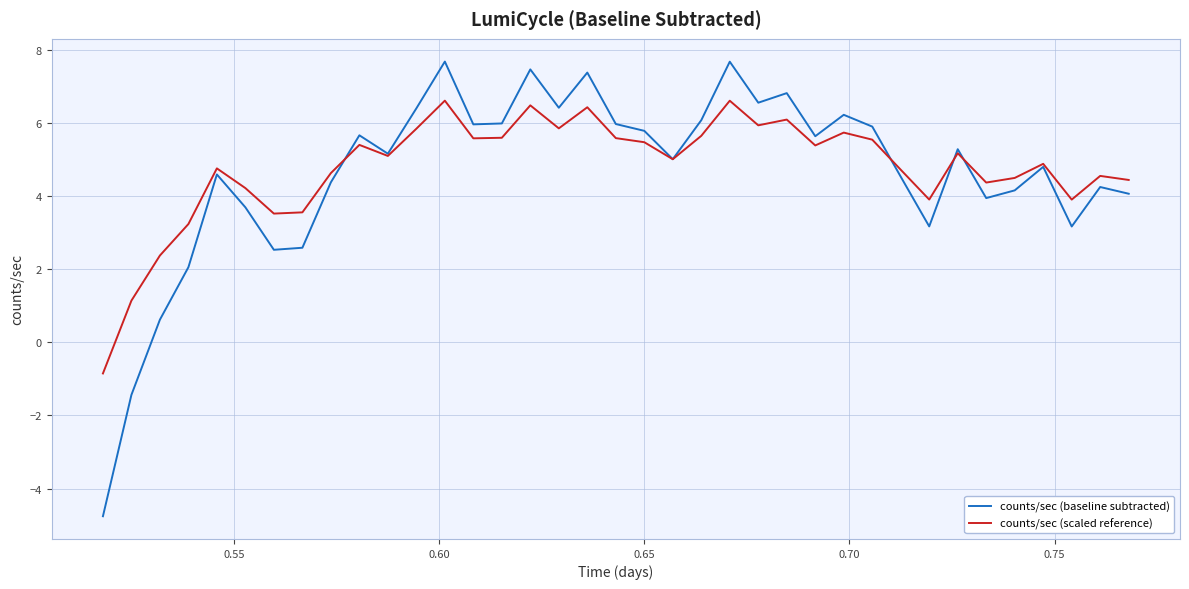

Which series has the widest spread of values?

counts/sec (baseline subtracted)